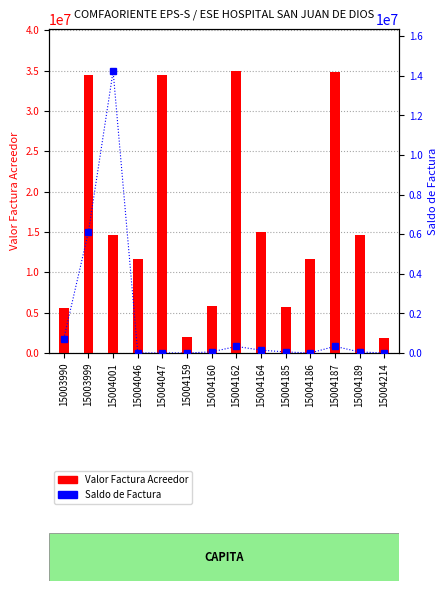

Reading left to right, transcribe all the data shown in this chart.

Valor Factura Acreedor: 5630400	34494480	14622480	11625768	34428240	1934832	5785120	34928080	14939320	5760040	11631360	34777600	14608980	1920852
Saldo de Factura: 729110	6129279	14231128	2237	6624	280	56188	332584	142960	54292	1398	336940	52740	932